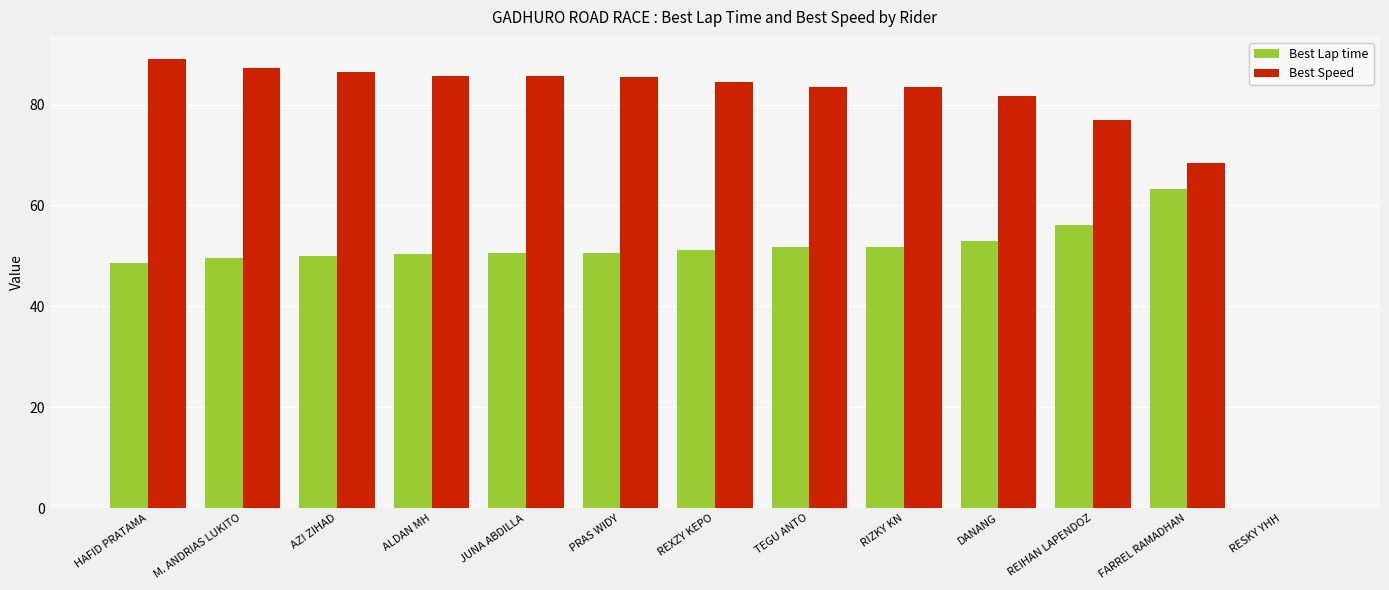

How many values in Best Lap time are above zero?

12